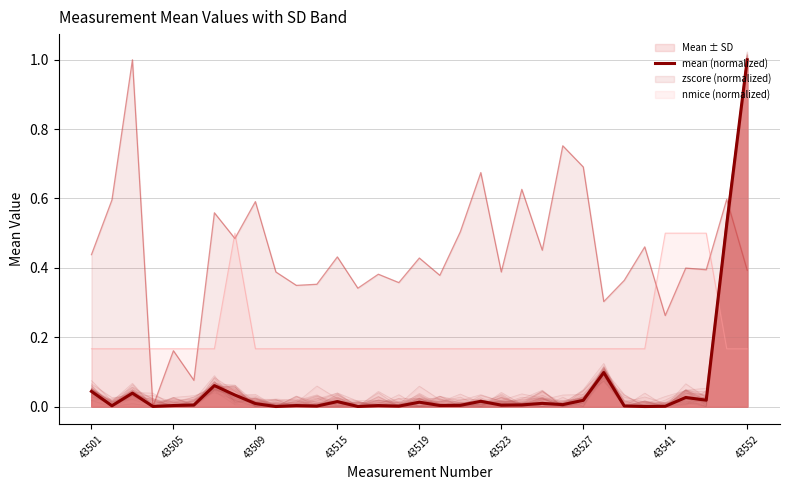

How many points are lower than both their immediate neighbors (excluding endpoints)?

11